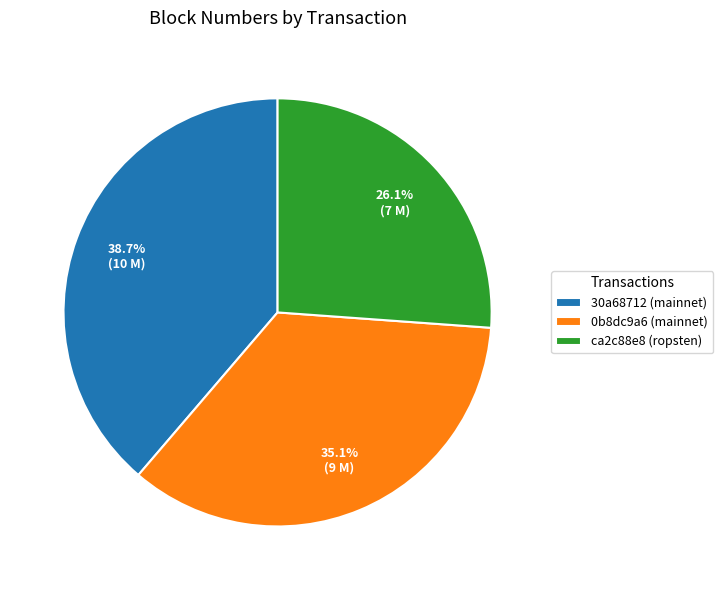

Is it true that ca2c88e8 (ropsten) is 26% of the pie?

True